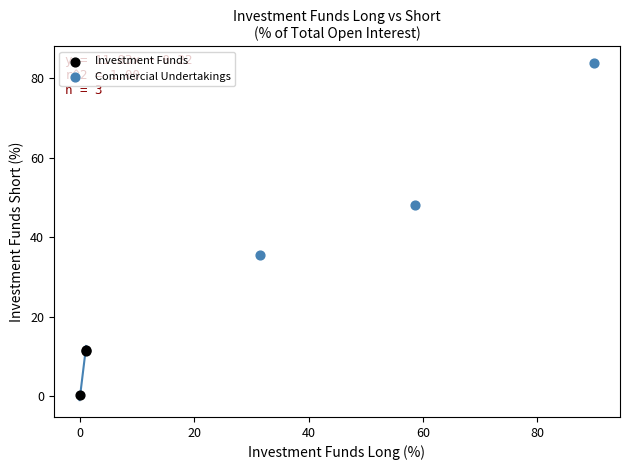

Which series reaches the maximum Y coordinate?

Commercial Undertakings